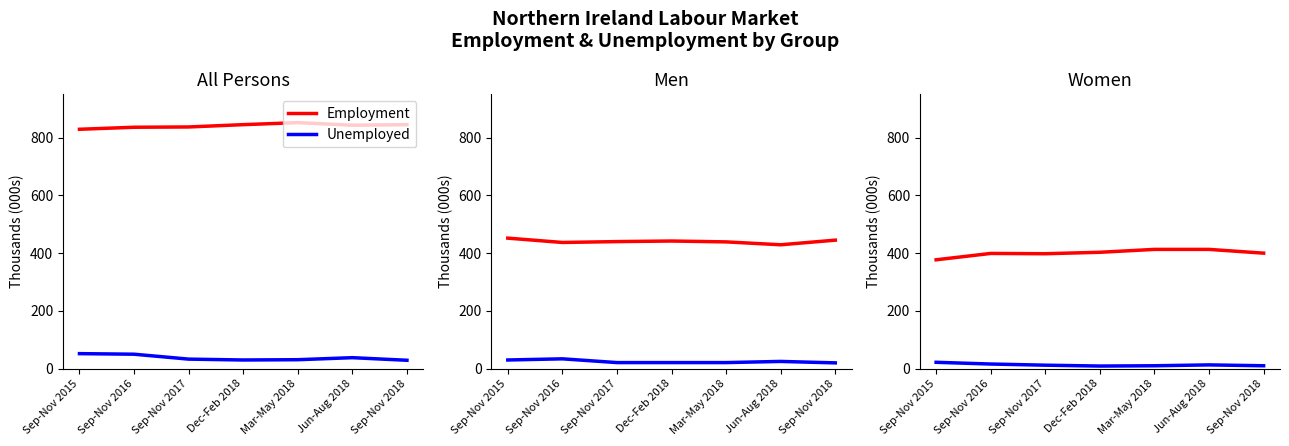

How many lines are shown in the chart?

2